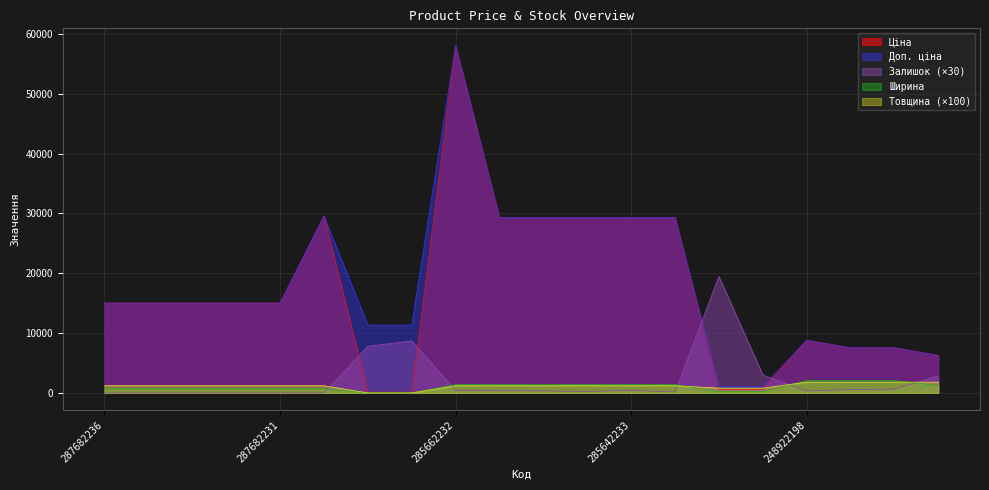

Reading left to right, extract all data points from this chart.

Ціна: 287682236=15019.2	287682235=15019.2	287682234=15019.2	287682233=15019.2	287682231=15019.2	287702232=29548.9	247132181=113.3	247132180=113.3	285662232=58037.0	285642236=29294.9	285642235=29294.9	285642234=29294.9	285642233=29294.9	285642231=29294.9	271702230=586.0	271702229=586.0	248922198=8797.6	247052181=7545.9	247052180=7545.9	11352184=6266.7
Доп. ціна: 287682236=15019.2	287682235=15019.2	287682234=15019.2	287682233=15019.2	287682231=15019.2	287702232=29548.9	247132181=11334.0	247132180=11334.0	285662232=58037.0	285642236=29294.9	285642235=29294.9	285642234=29294.9	285642233=29294.9	285642231=29294.9	271702230=1074.5	271702229=1074.5	248922198=8797.6	247052181=7545.9	247052180=7545.9	11352184=6266.7
Залишок: 287682236=0.0	287682235=0.0	287682234=0.0	287682233=0.0	287682231=0.0	287702232=0.0	247132181=7800.0	247132180=8700.0	285662232=390.0	285642236=360.0	285642235=330.0	285642234=240.0	285642233=420.0	285642231=150.0	271702230=19470.0	271702229=3000.0	248922198=330.0	247052181=570.0	247052180=630.0	11352184=2880.0
Ширина: 287682236=697.0	287682235=697.0	287682234=697.0	287682233=697.0	287682231=697.0	287702232=697.0	247132181=0.0	247132180=0.0	285662232=1400.0	285642236=1400.0	285642235=1400.0	285642234=1400.0	285642233=1400.0	285642231=1400.0	271702230=191.0	271702229=191.0	248922198=2070.0	247052181=2070.0	247052180=2070.0	11352184=1220.0
Товщина: 287682236=1200.0	287682235=1200.0	287682234=1200.0	287682233=1200.0	287682231=1200.0	287702232=1200.0	247132181=0.0	247132180=0.0	285662232=1200.0	285642236=1200.0	285642235=1200.0	285642234=1200.0	285642233=1200.0	285642231=1200.0	271702230=800.0	271702229=800.0	248922198=1800.0	247052181=1800.0	247052180=1800.0	11352184=1800.0